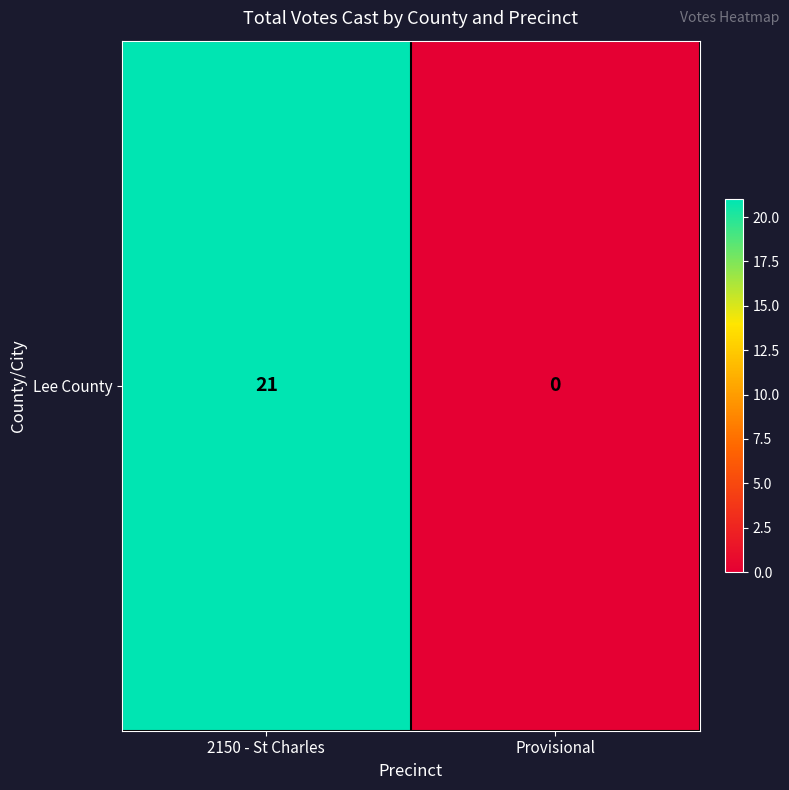

The value at 2150 - St Charles is 28. True or false?

False